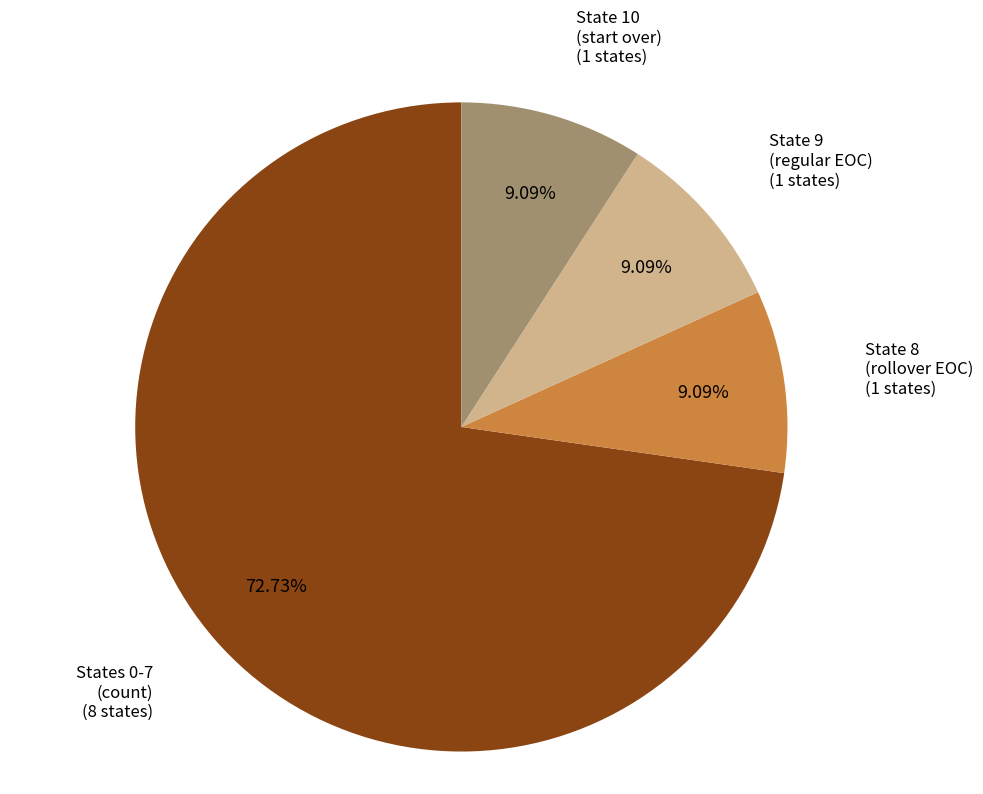

Is there any slice that represents more than half of the pie?

Yes